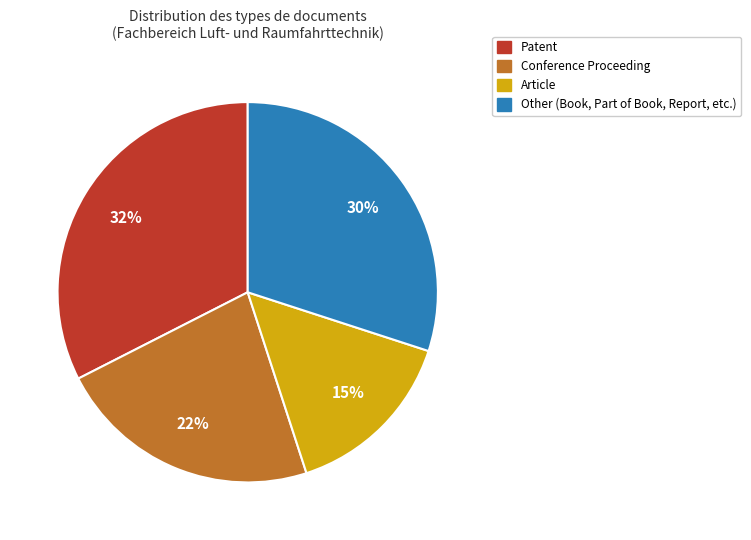

Count the number of slices in the pie.

4